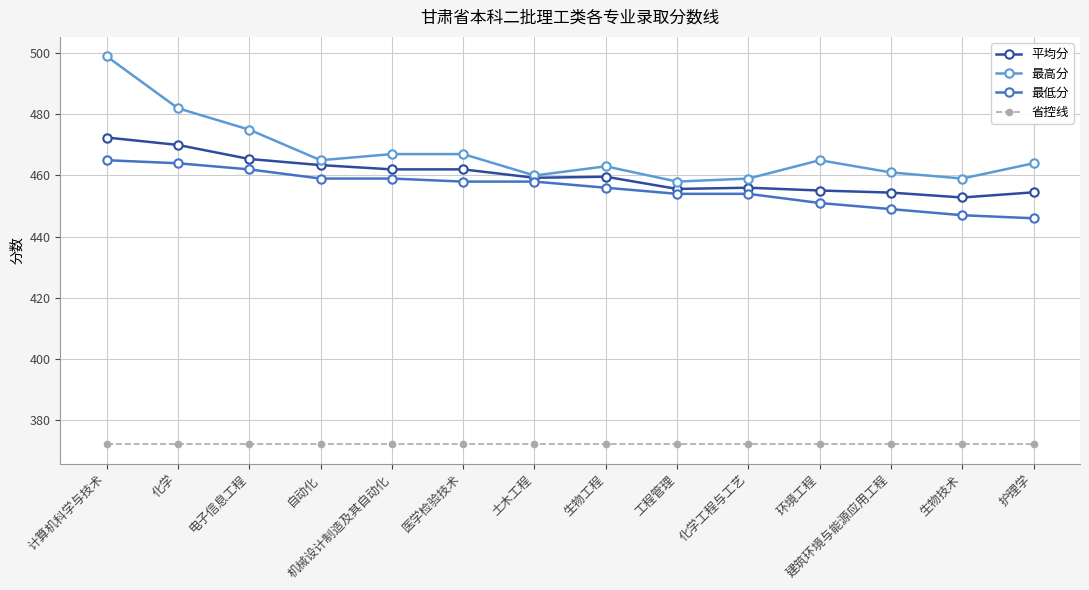

True or false: 最高分 has more than 1 points higher than both neighbors.

True